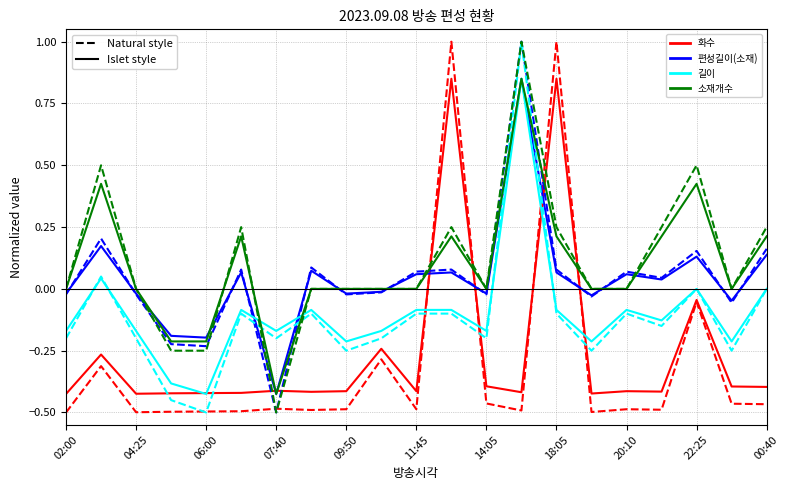

What is the greatest value displayed?

1.0